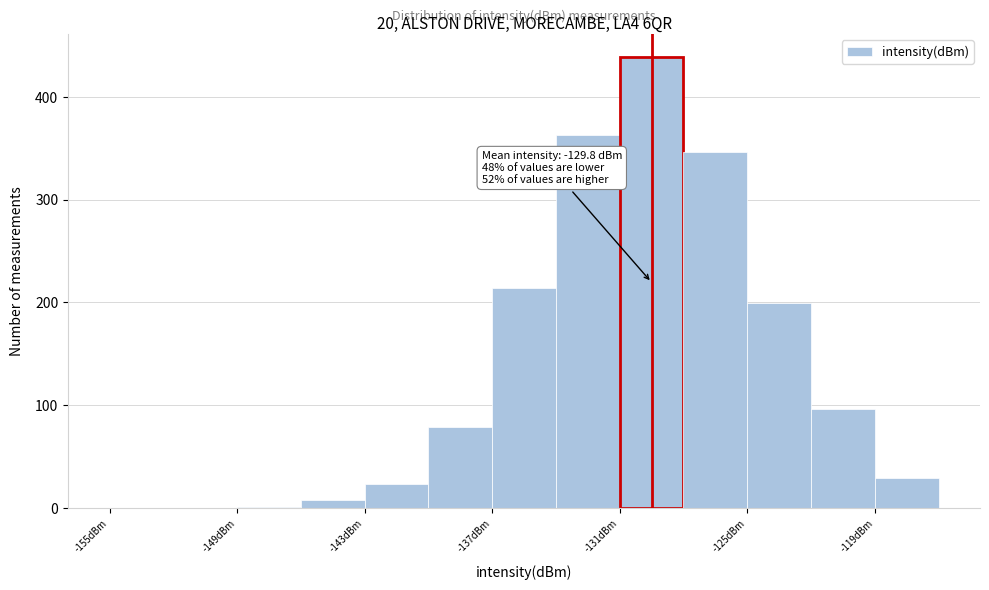

Around what value on the x-axis is the tallest bar? Give the approximate position of its centre, as read against the axis.

-129